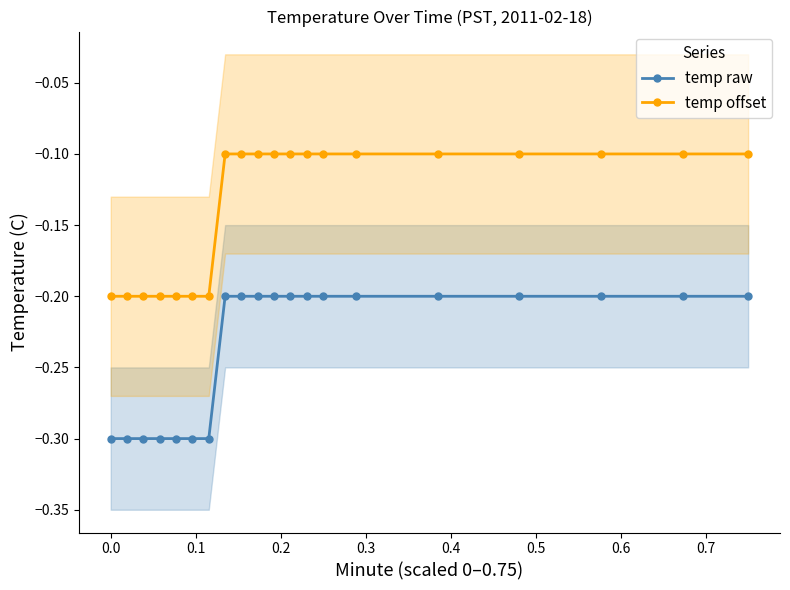

True or false: temp raw and temp offset intersect in this chart.

False